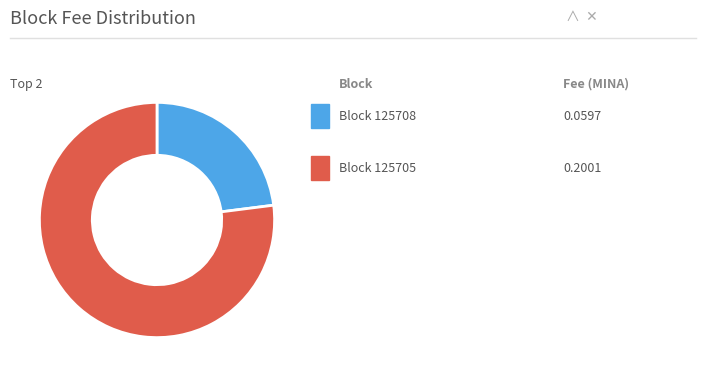

Does any single category account for the majority?

Yes